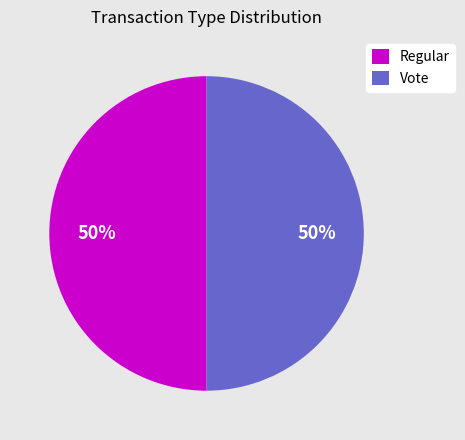

How many slices are in this pie chart?

2